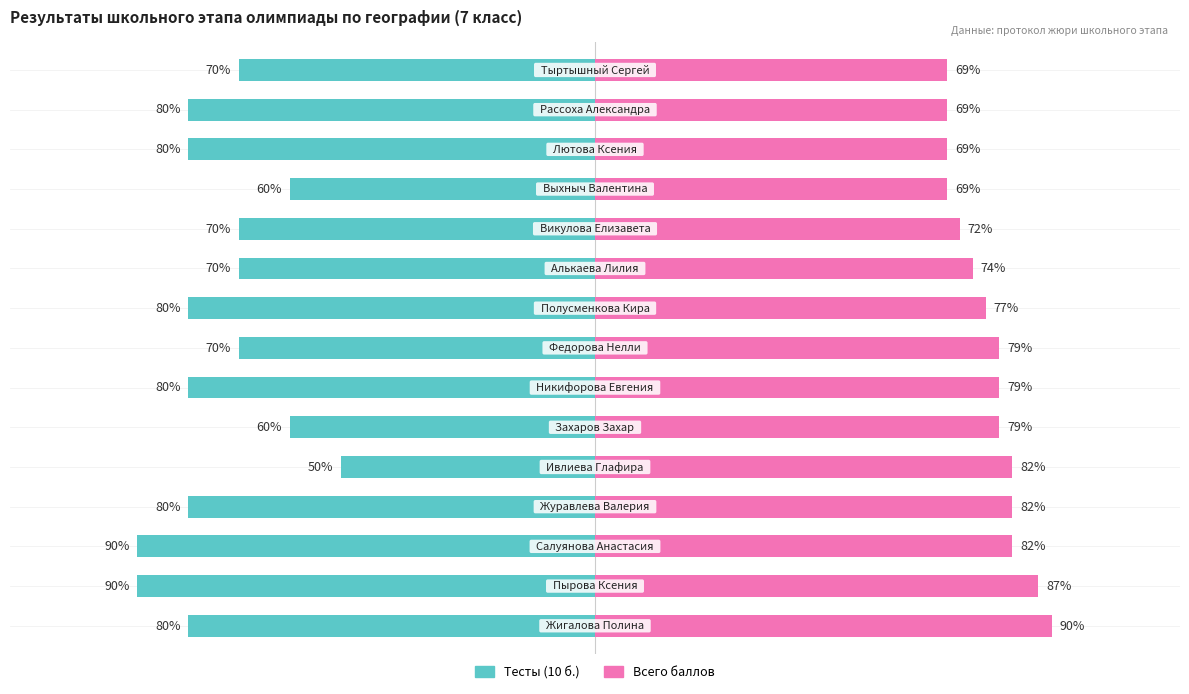

Is it true that Тесты (10 б.) equals -80.0 at 3?

True